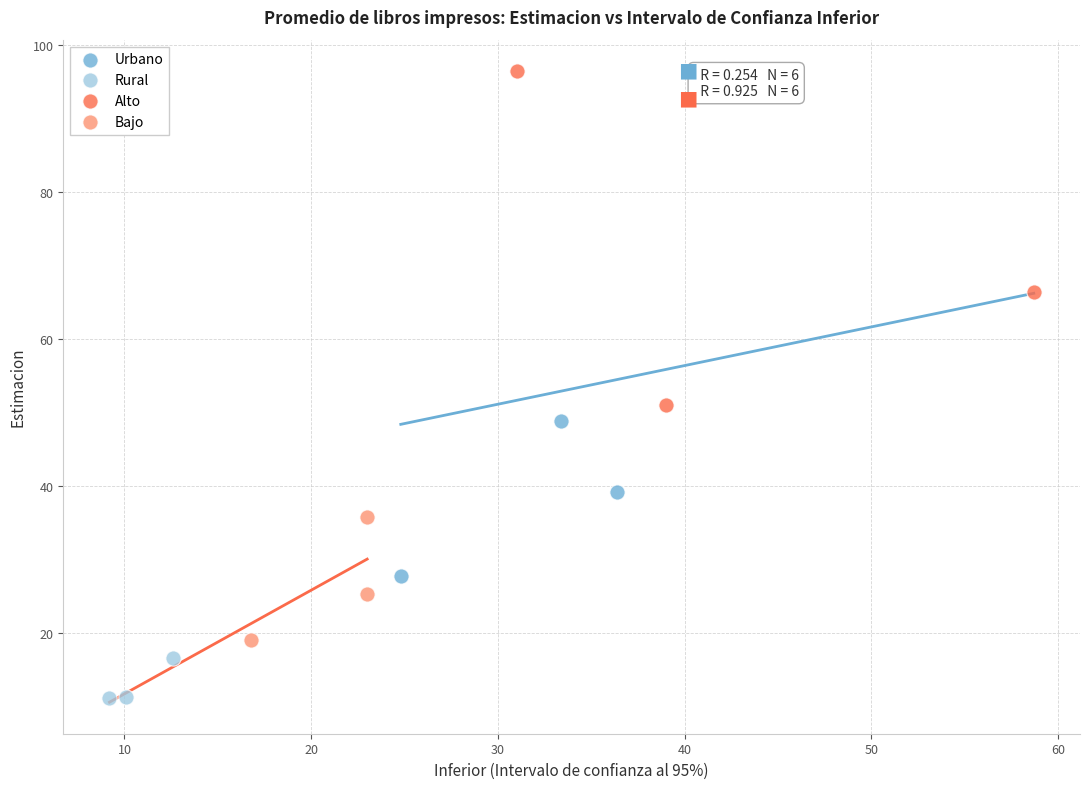

Which series reaches the maximum Y coordinate?

Alto